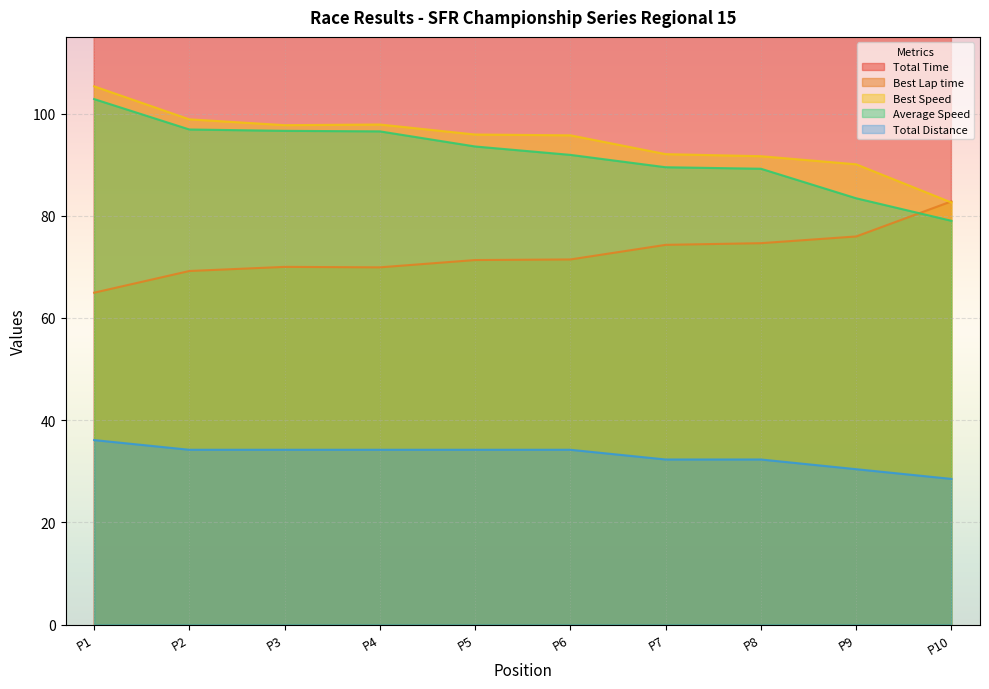

True or false: Average Speed and Total Distance intersect in this chart.

False